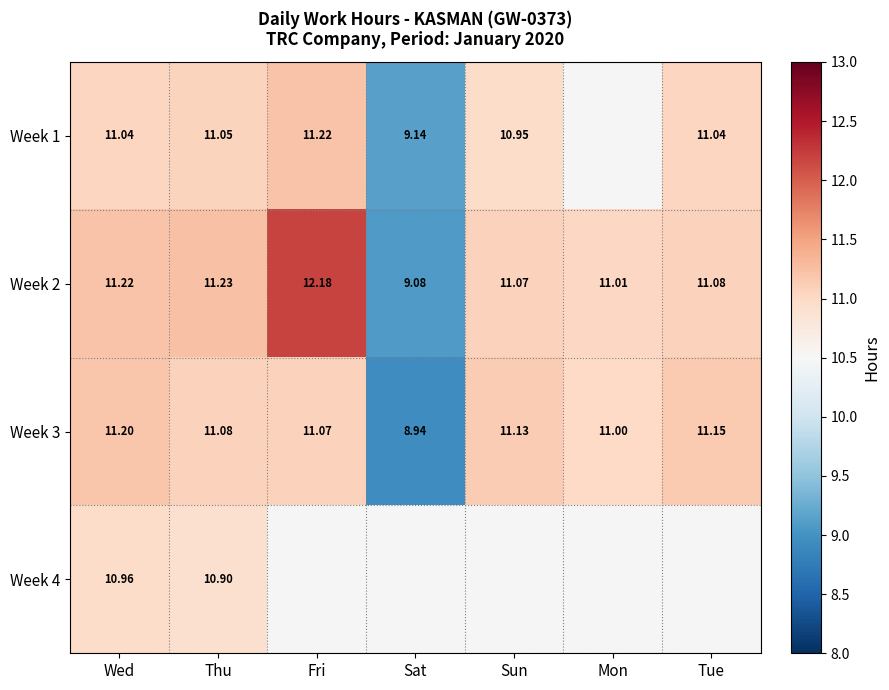

At which label is Week 3 closest to 10?

Mon